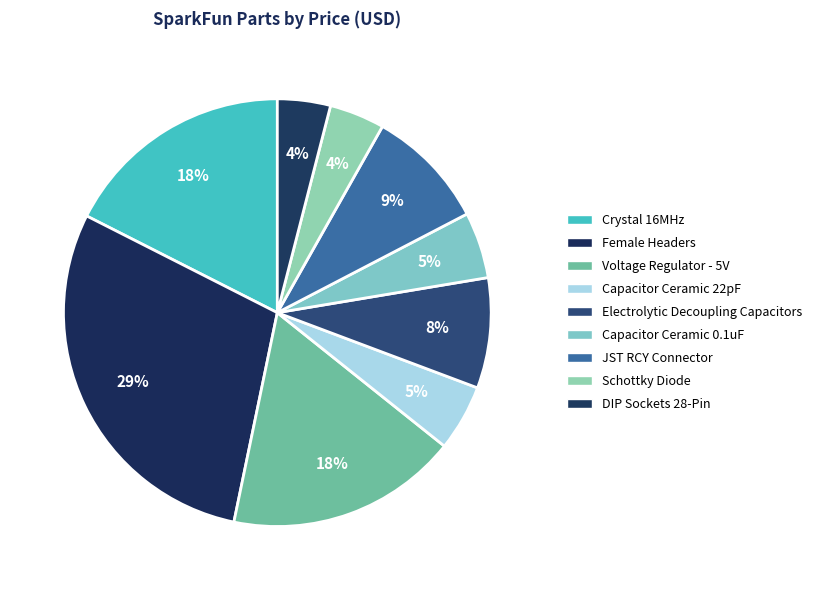

Which category has the smallest portion of the pie?

DIP Sockets 28-Pin